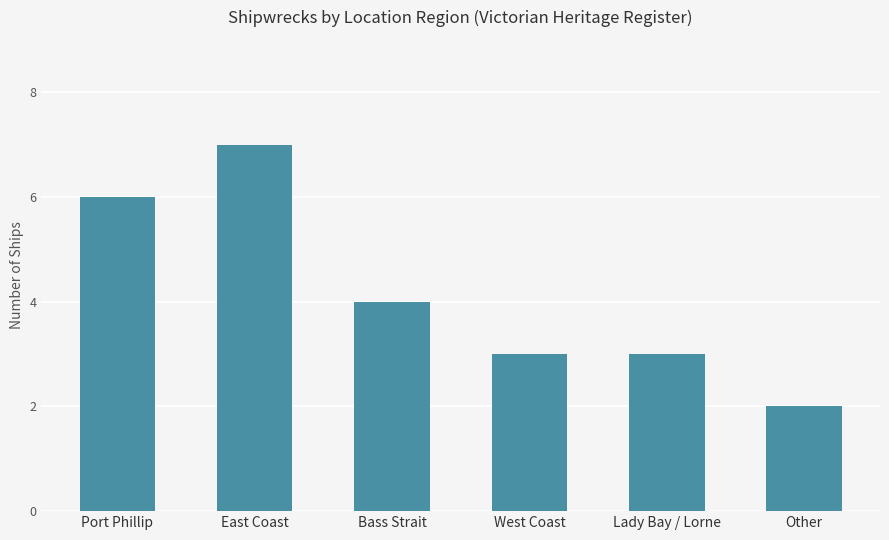

Reading right to left, transcribe all the data shown in this chart.

2	3	3	4	7	6